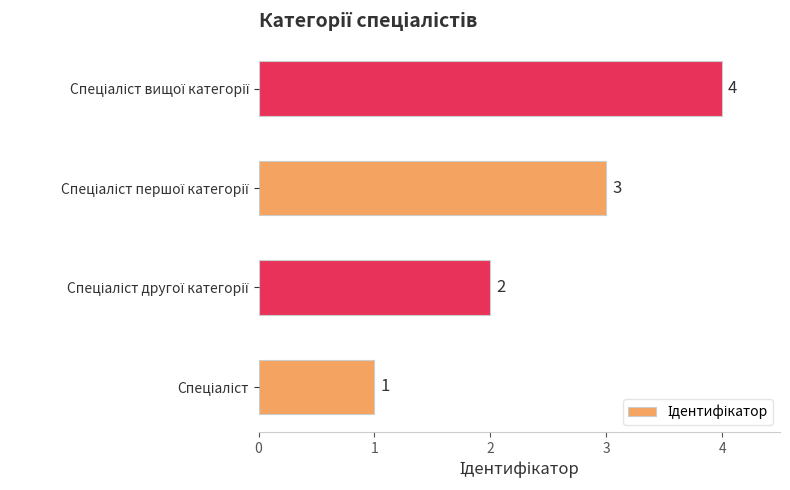

Count the values in the range 2 to 4.

3